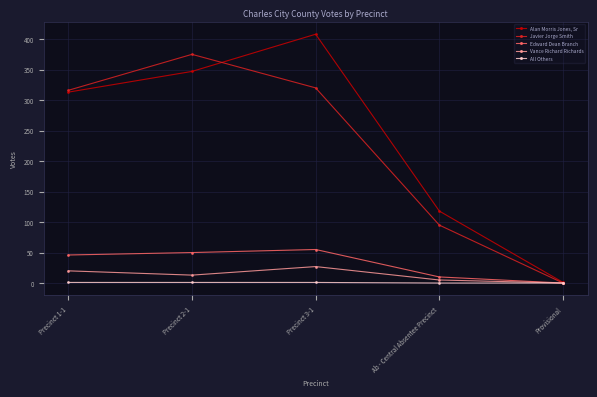

List the series in order of their peak value, lowest first.

All Others, Vance Richard Richards, Edward Dean Branch, Javier Jorge Smith, Alan Morris Jones, Sr